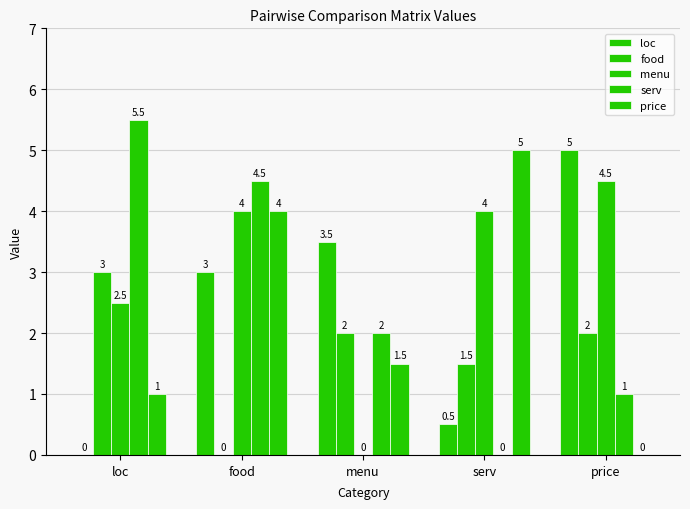

Which category has the lowest value across all series?

loc